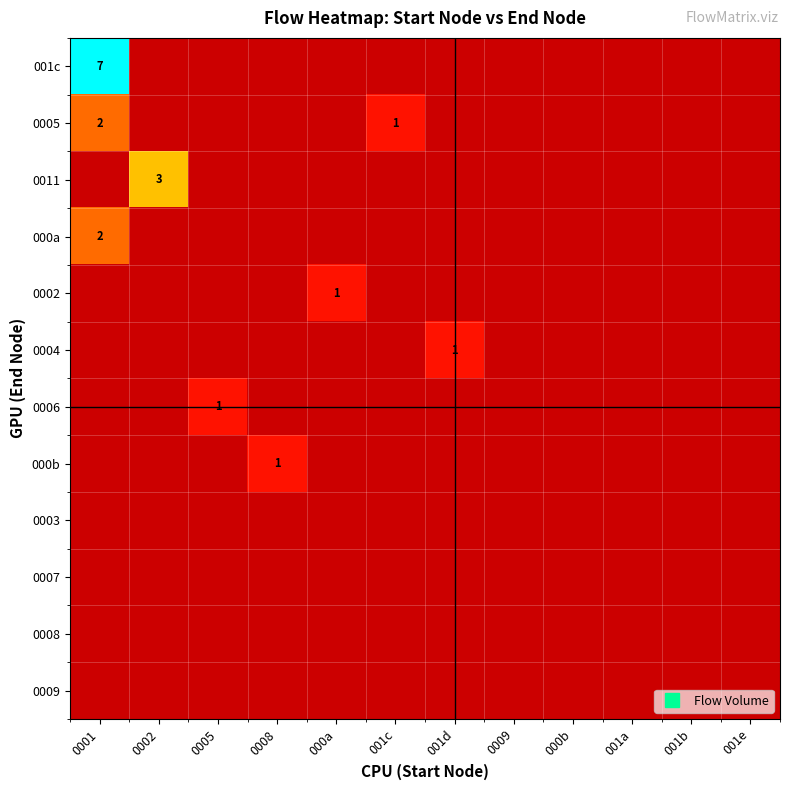

Count the number of categories in the chart.

12